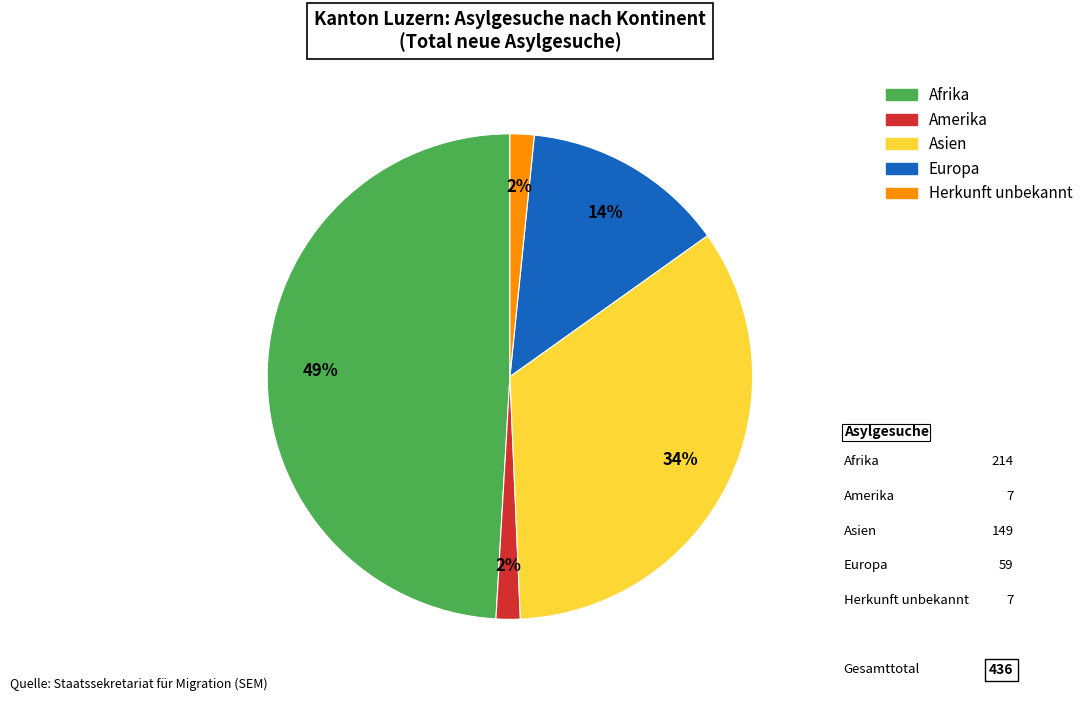

Which slice is the largest?

Afrika